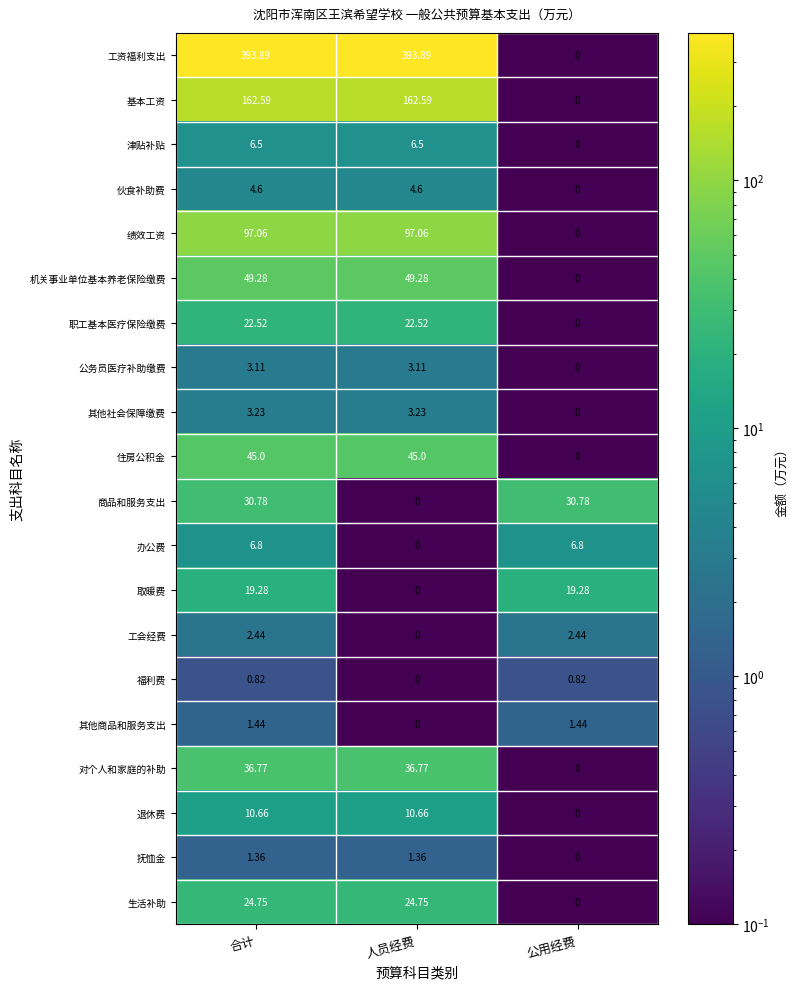

At 合计, list the series in order from largest to smallest.

工资福利支出, 基本工资, 绩效工资, 机关事业单位基本养老保险缴费, 住房公积金, 对个人和家庭的补助, 商品和服务支出, 生活补助, 职工基本医疗保险缴费, 取暖费, 退休费, 办公费, 津贴补贴, 伙食补助费, 其他社会保障缴费, 公务员医疗补助缴费, 工会经费, 其他商品和服务支出, 抚恤金, 福利费